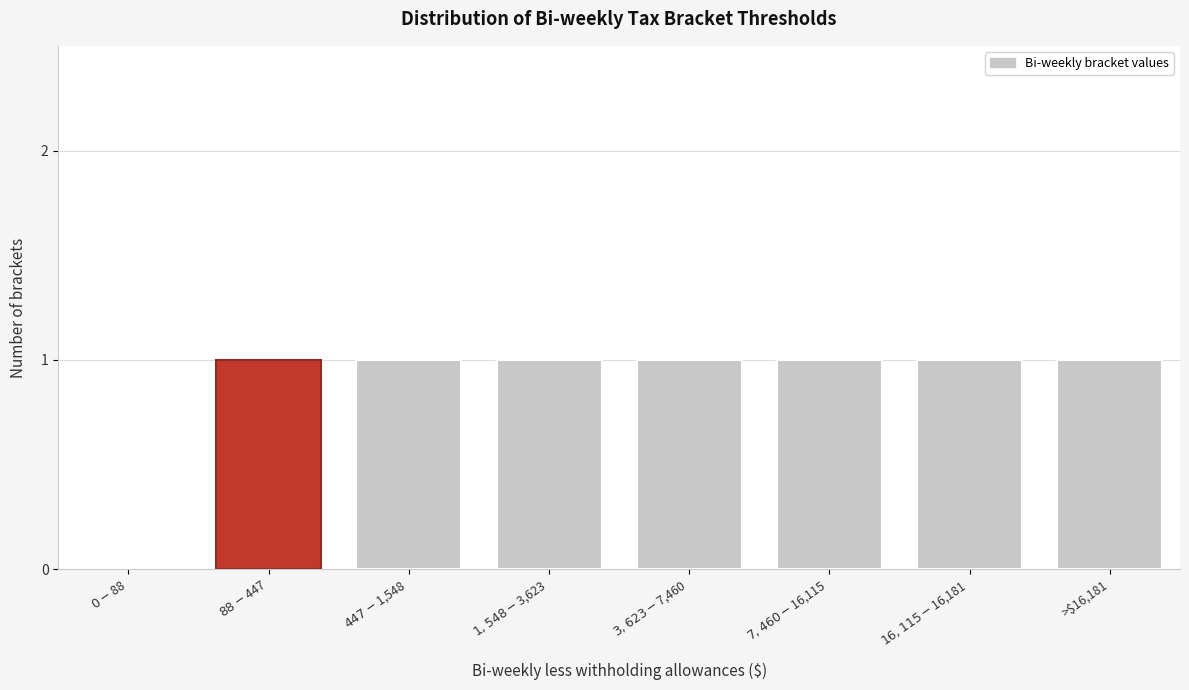

The value at >$16,181 is 2. True or false?

False